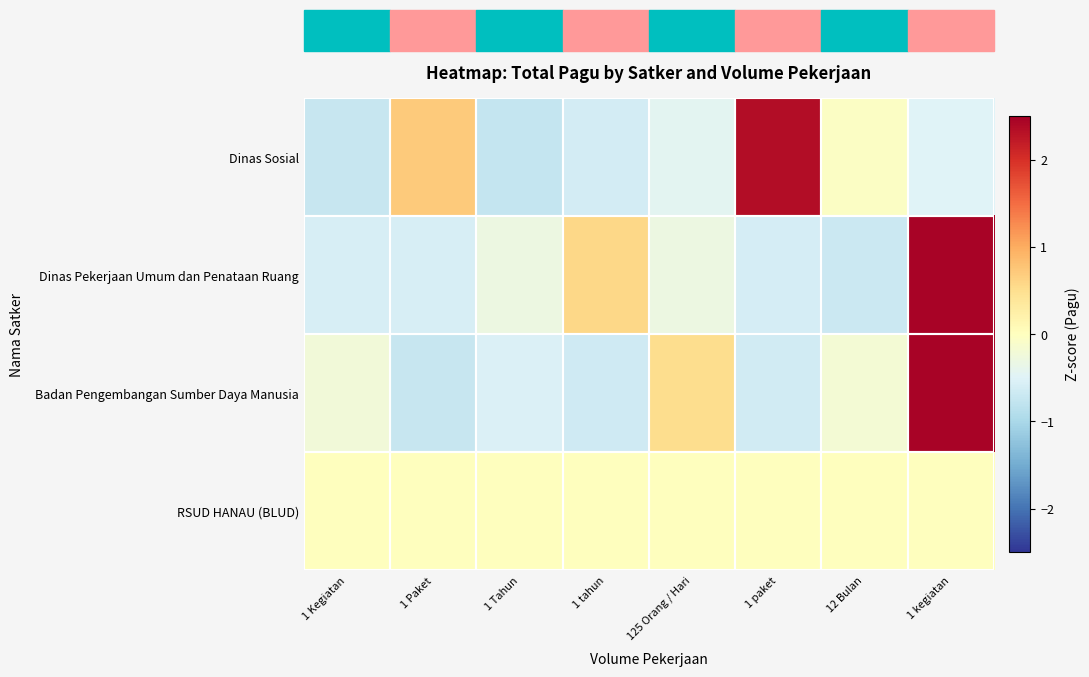

List the series in order of their peak value, highest first.

Dinas Pekerjaan Umum dan Penataan Ruang, Badan Pengembangan Sumber Daya Manusia, Dinas Sosial, RSUD HANAU (BLUD)